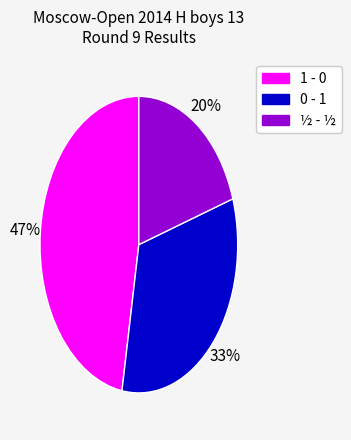

What is the largest slice in the pie chart?

1 - 0